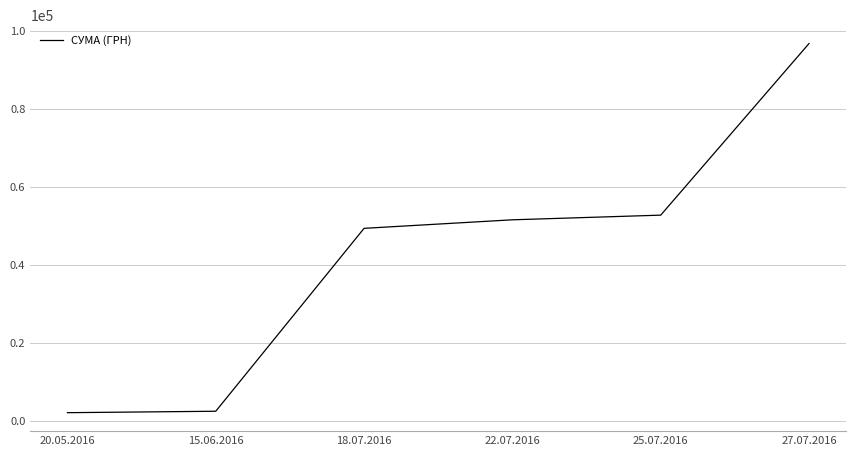

What is the sum of all values?

254463.7